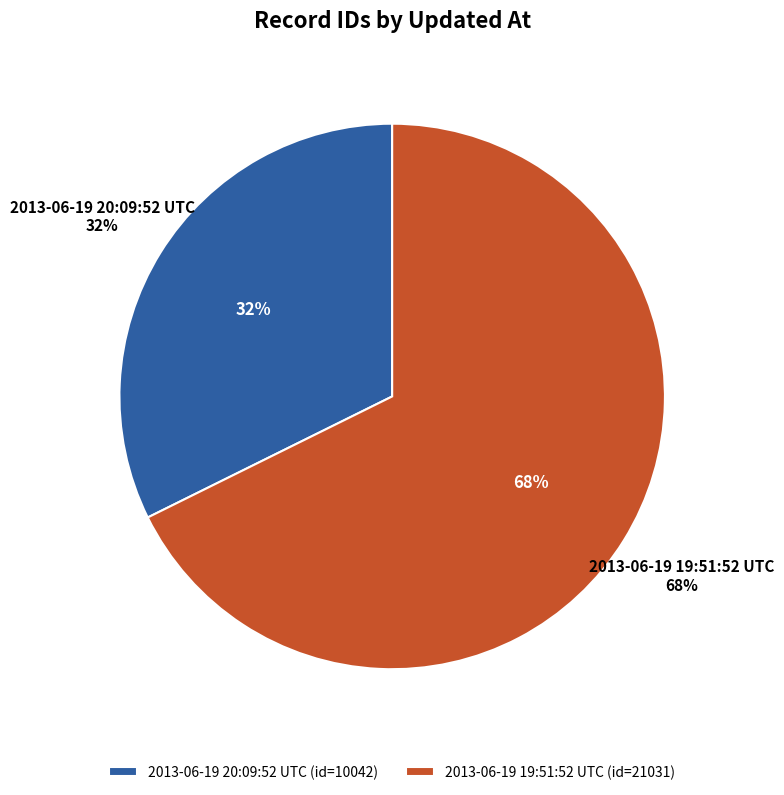

Which category accounts for the majority?

2013-06-19 19:51:52 UTC